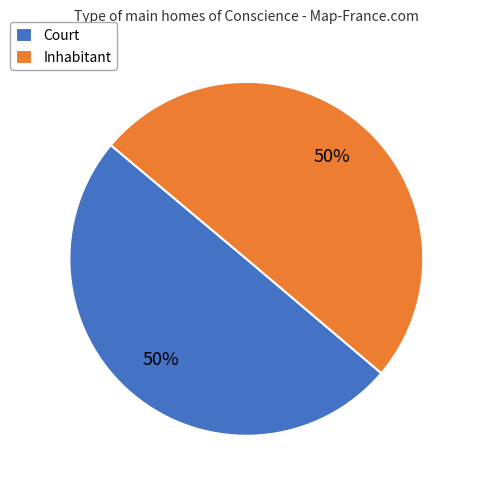

To the nearest percent, what percentage of the pie is Inhabitant?

50%